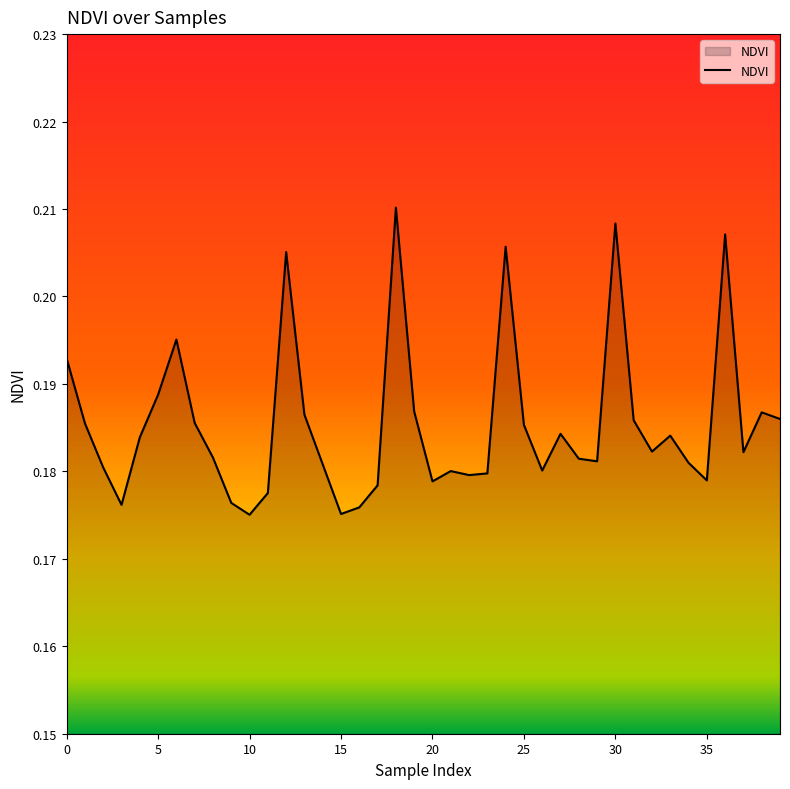

Does the chart display data point markers on the line(s)?

No